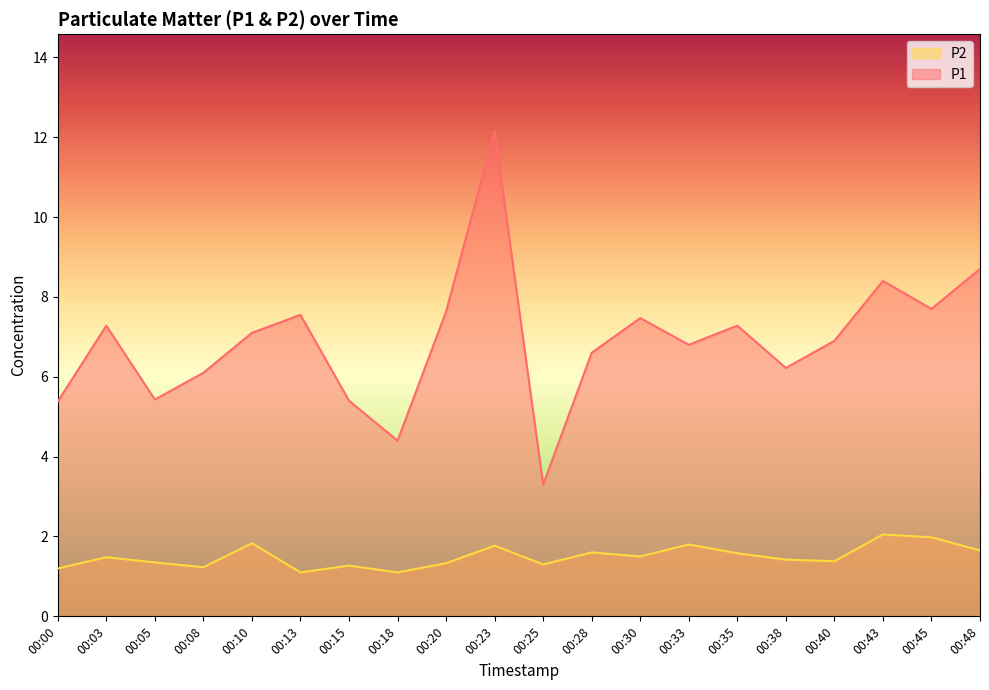

True or false: P1 has more than 2 interior local peaks.

True